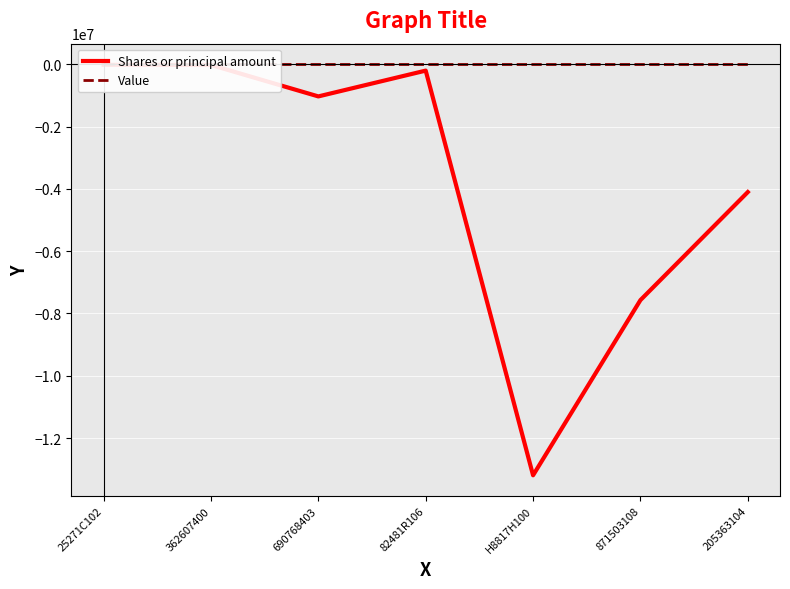

What are all the series names shown in the legend?

Shares or principal amount, Value